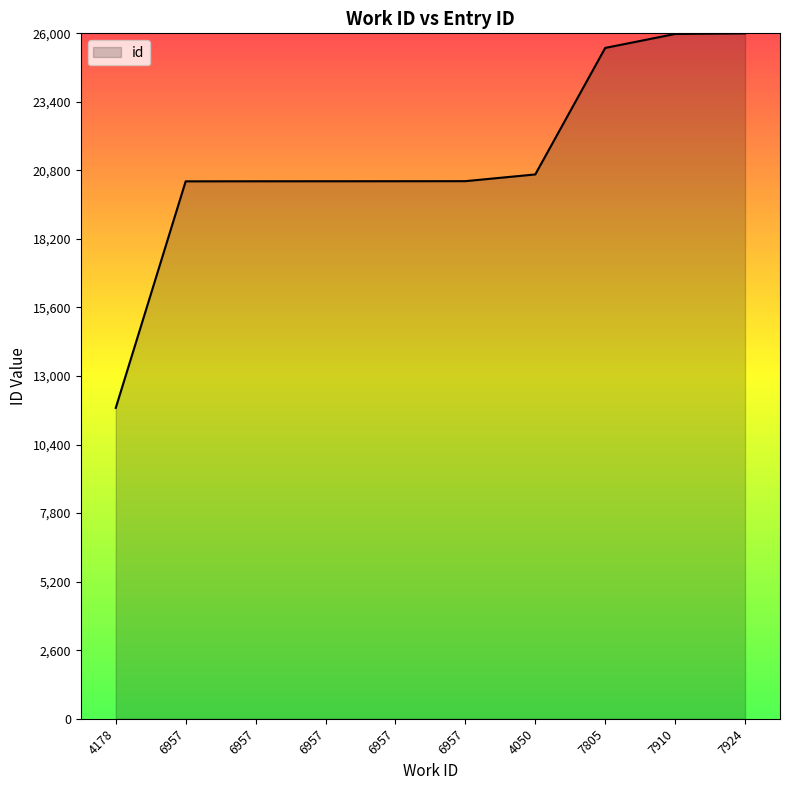

What is the average value?

21180.5